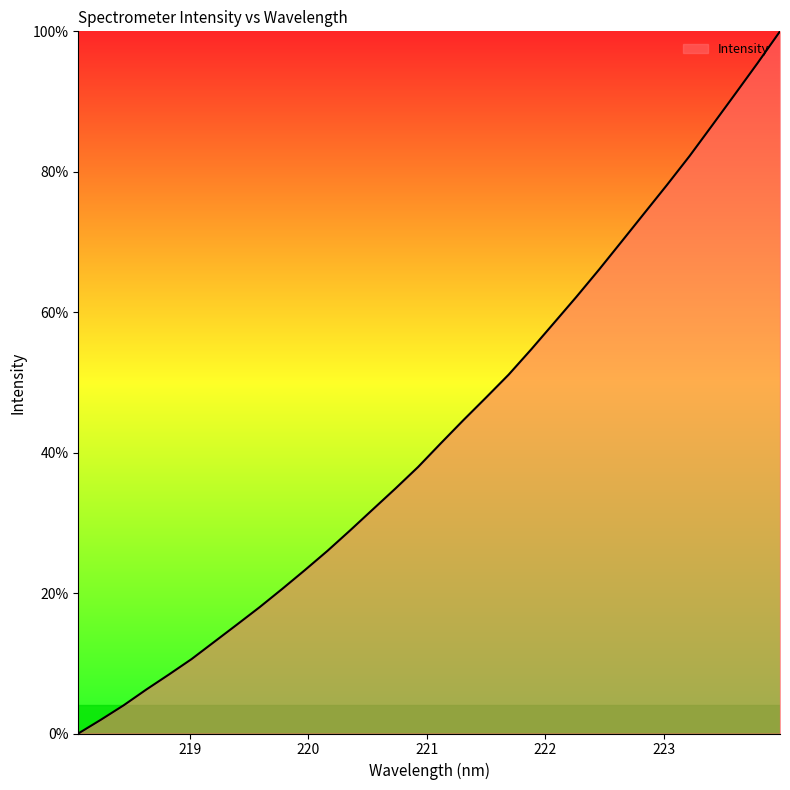

Reading left to right, list all the values displayed in this chart.

0.0	2.0	4.0	6.3	8.4	10.6	13.1	15.5	18.0	20.6	23.3	26.0	28.9	31.9	34.9	38.0	41.3	44.6	47.8	51.1	54.7	58.4	62.2	66.1	70.1	74.1	78.1	82.2	86.6	91.0	95.4	100.0